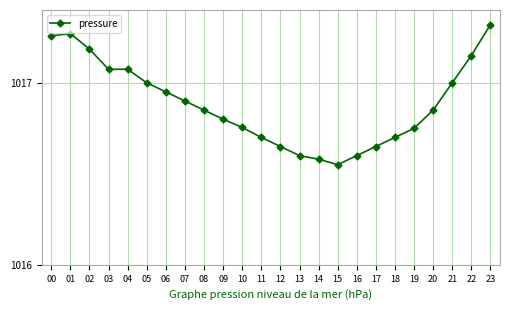

What is the ratio of the value at 08 to the value at 20?

1.0